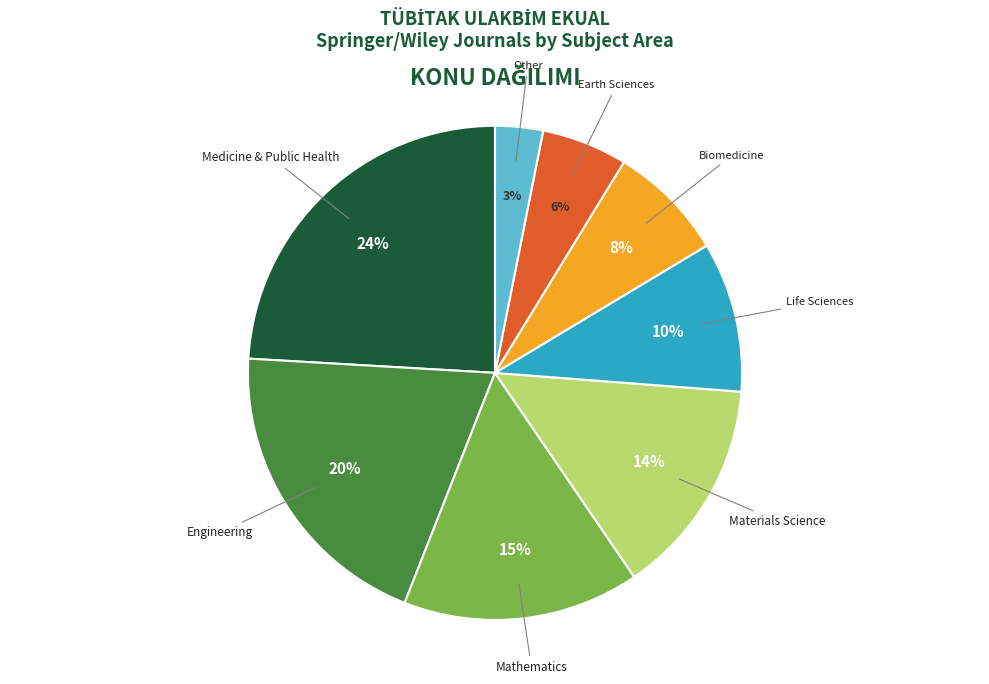

To the nearest percent, what is the average slice percentage?

12%